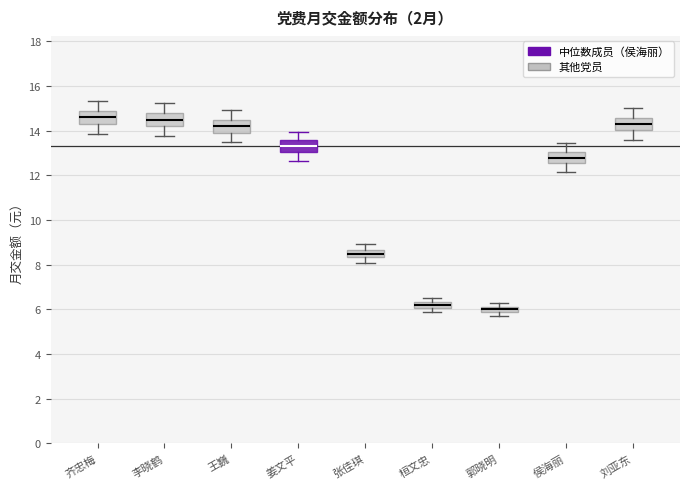

Which box has the lowest median line?

郭晓明